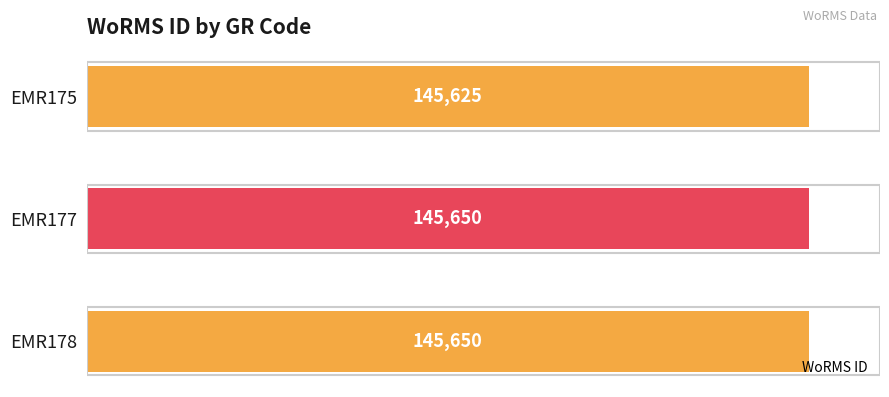

Is it true that the value at EMR175 is 145625?

True